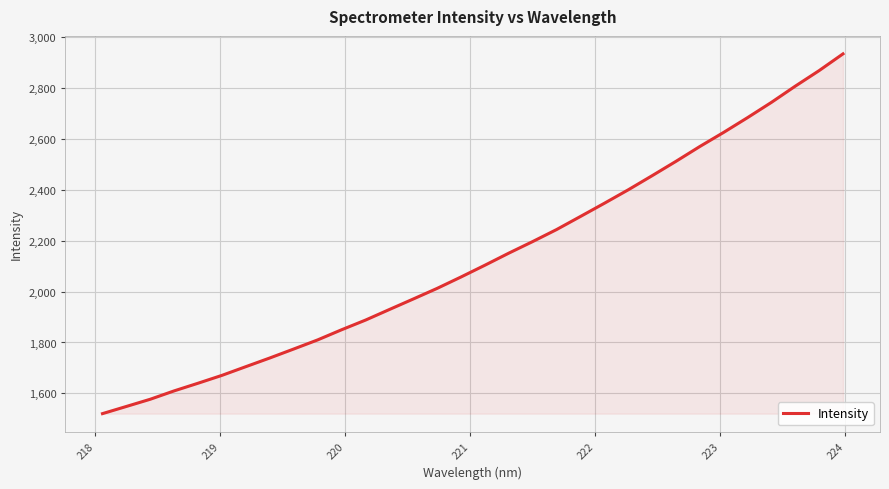

What is the maximum value shown in the chart?

2934.6